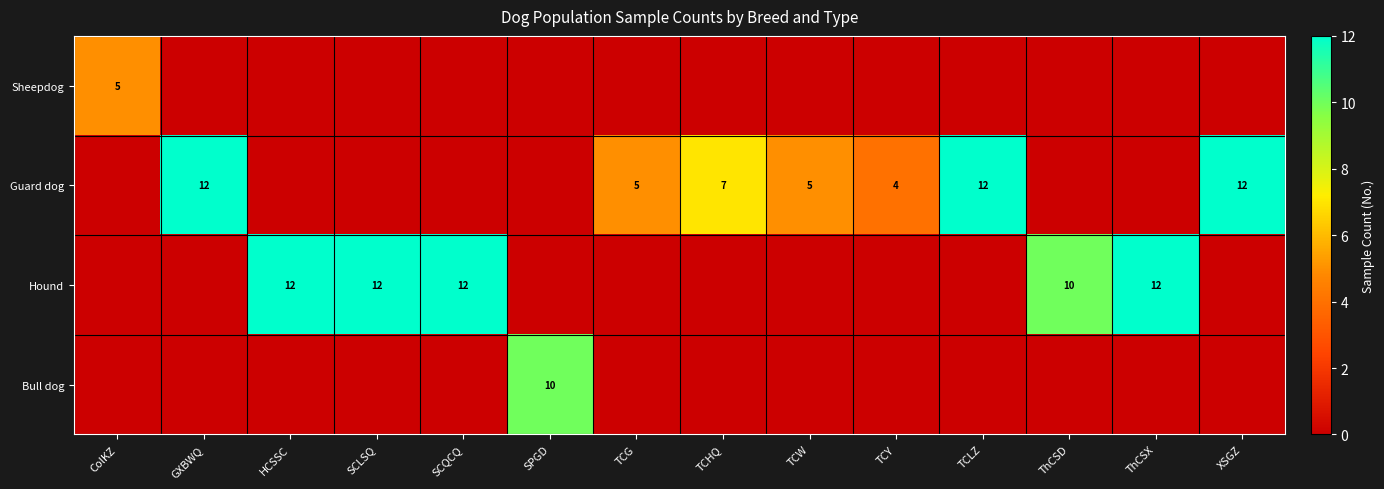

What is the maximum value shown in the chart?

12